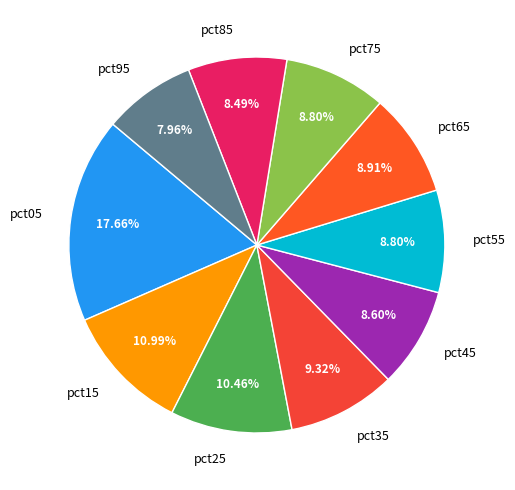

Does pct85 account for over 50% of the chart?

No